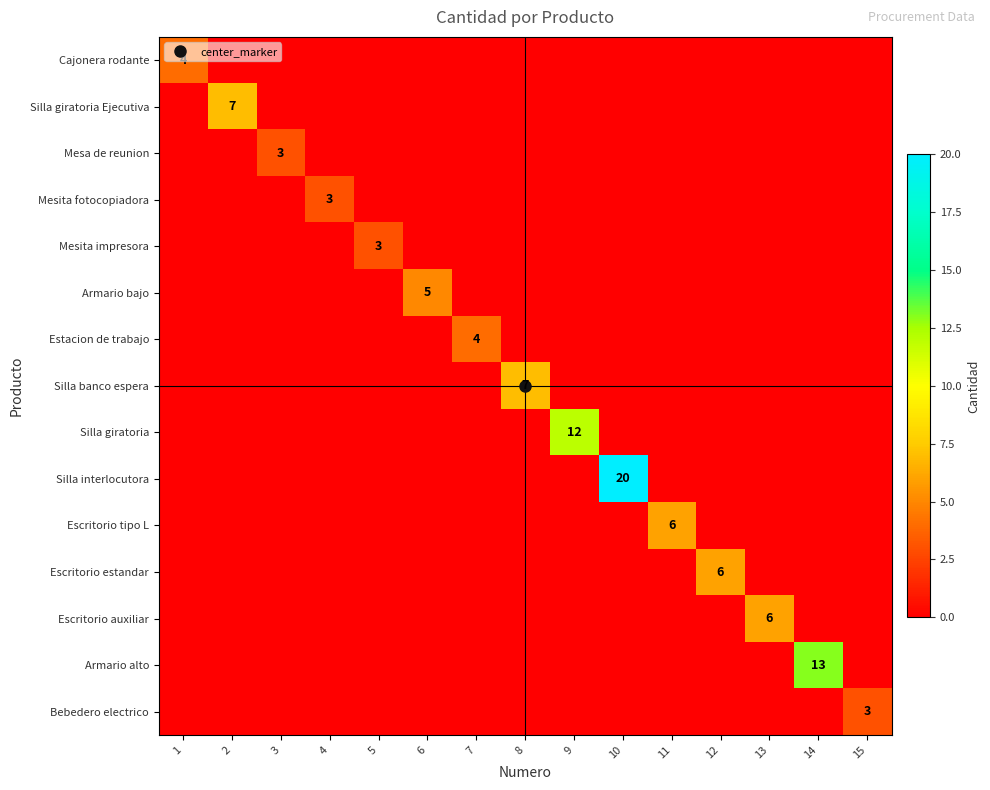

Which series has the largest total across all categories?

Silla interlocutora